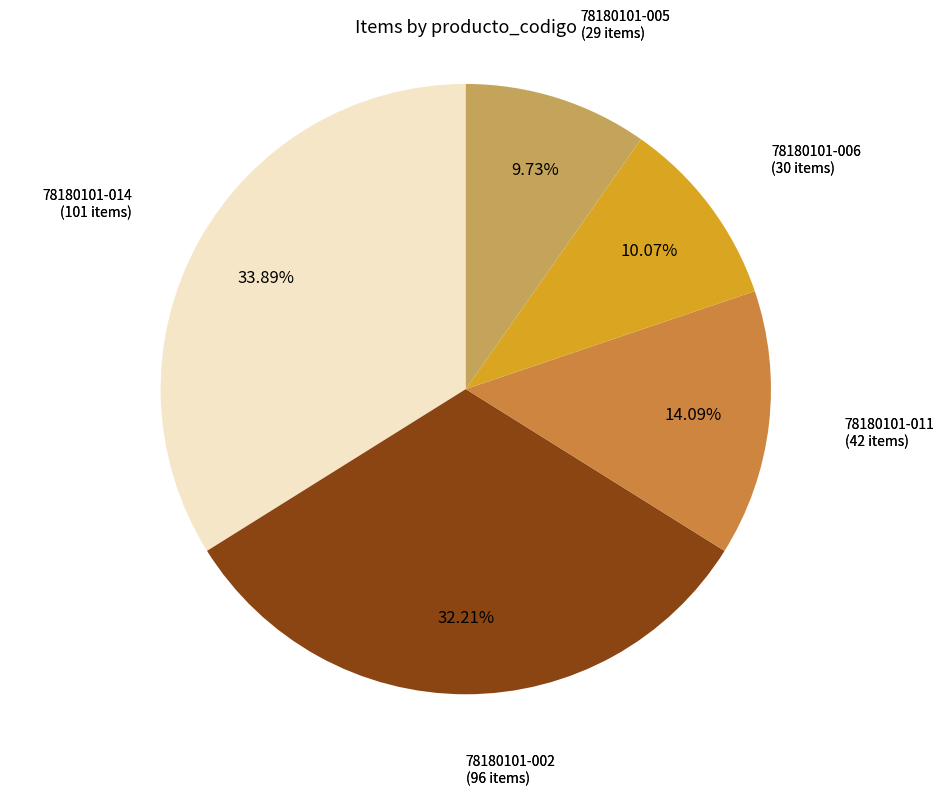

Does 78180101-002 account for over 50% of the chart?

No